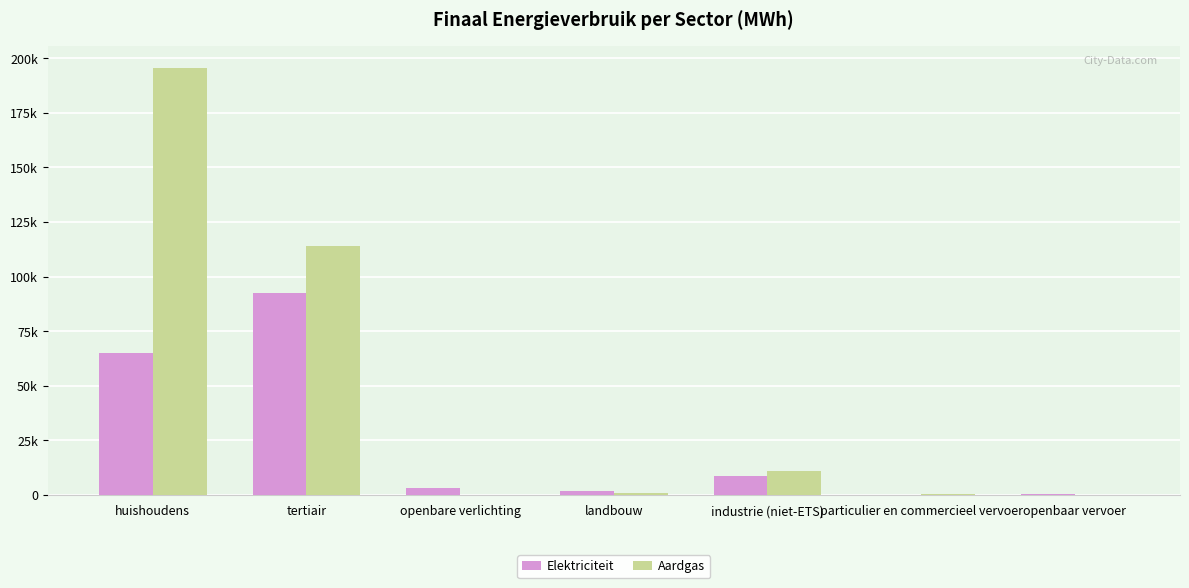

Is the value of Aardgas at particulier en commercieel vervoer greater than the value of Elektriciteit at particulier en commercieel vervoer?

Yes